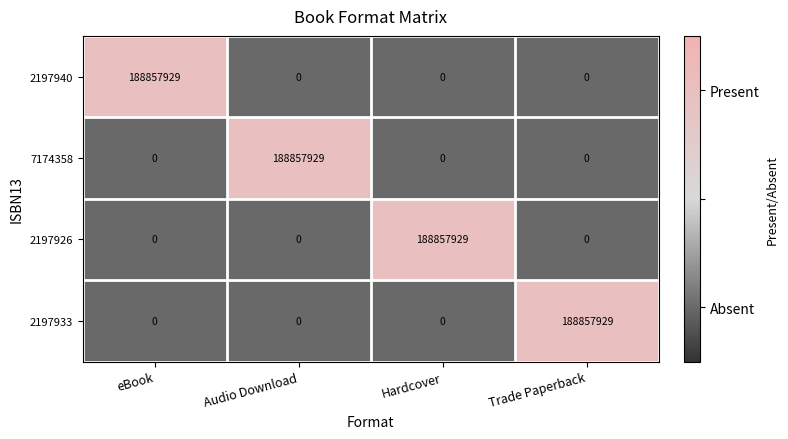

What is the spread (max minus min) of values at Audio Download?

188857929